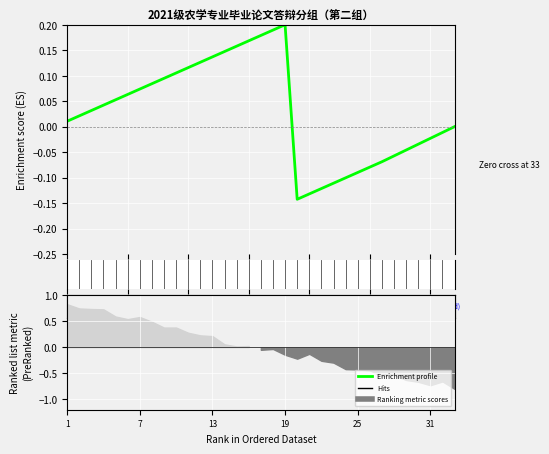

Does the chart contain stacked bars?

No